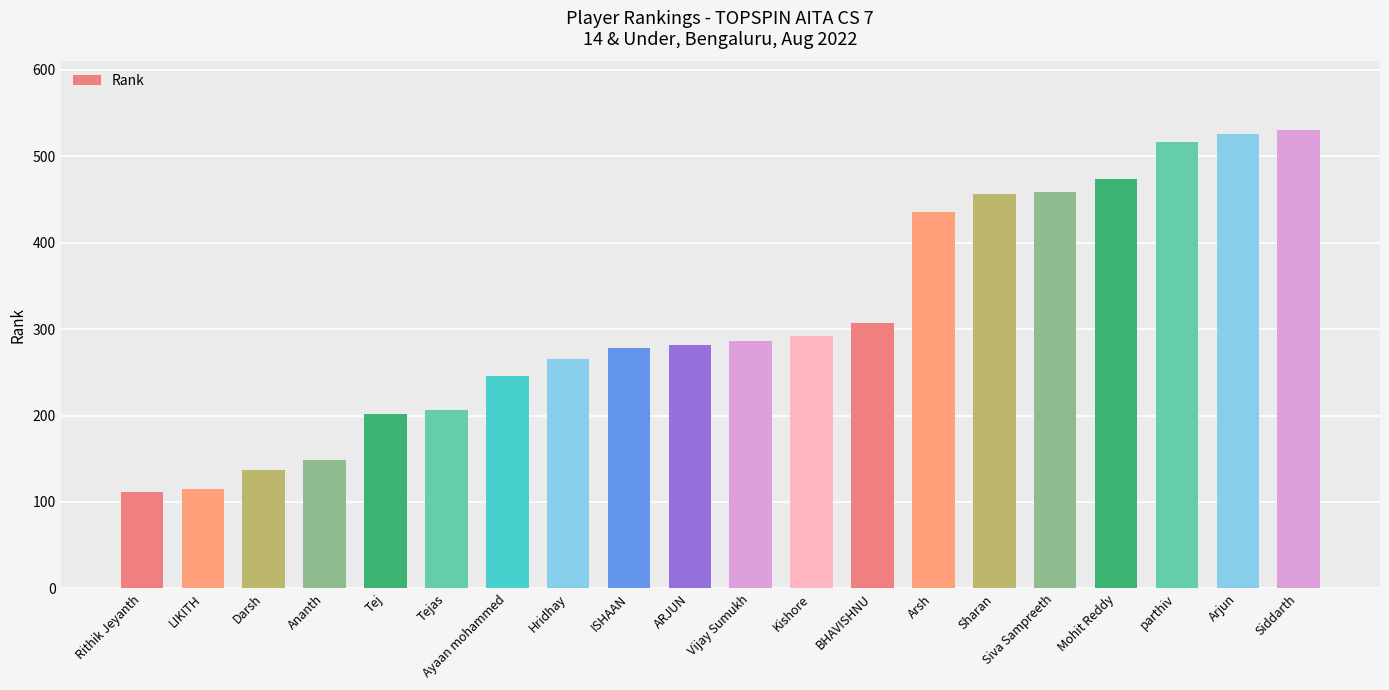

The chart shows a value of 474 at Mohit Reddy. True or false?

True